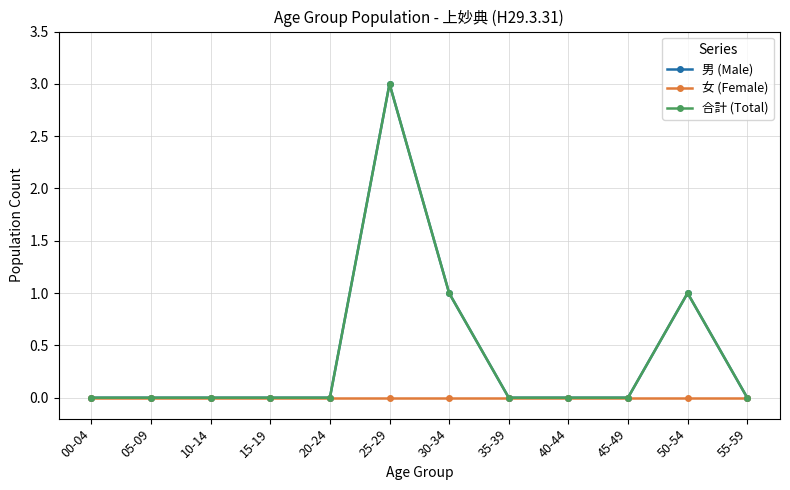

Where is 男 (Male) nearest to the value 1?

30-34